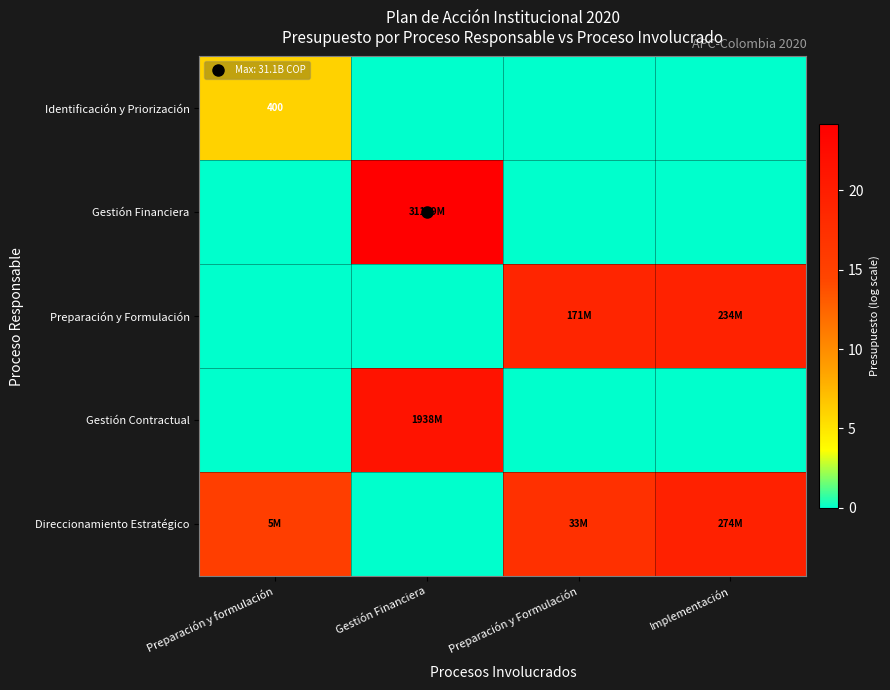

At which category does the chart reach its minimum across all series?

Gestión Financiera